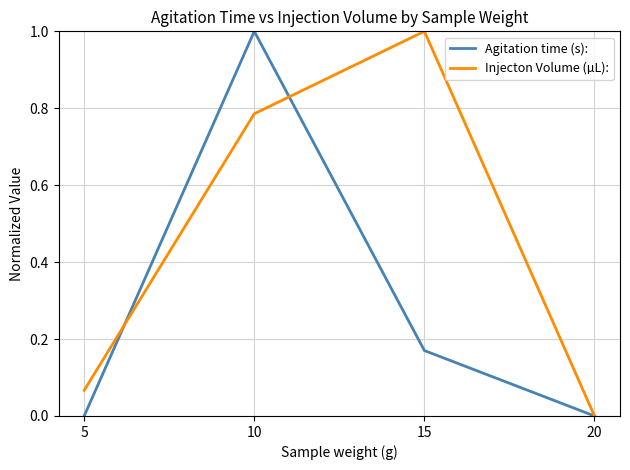

Which series changed the most between 10 and 20?

Agitation time (s):